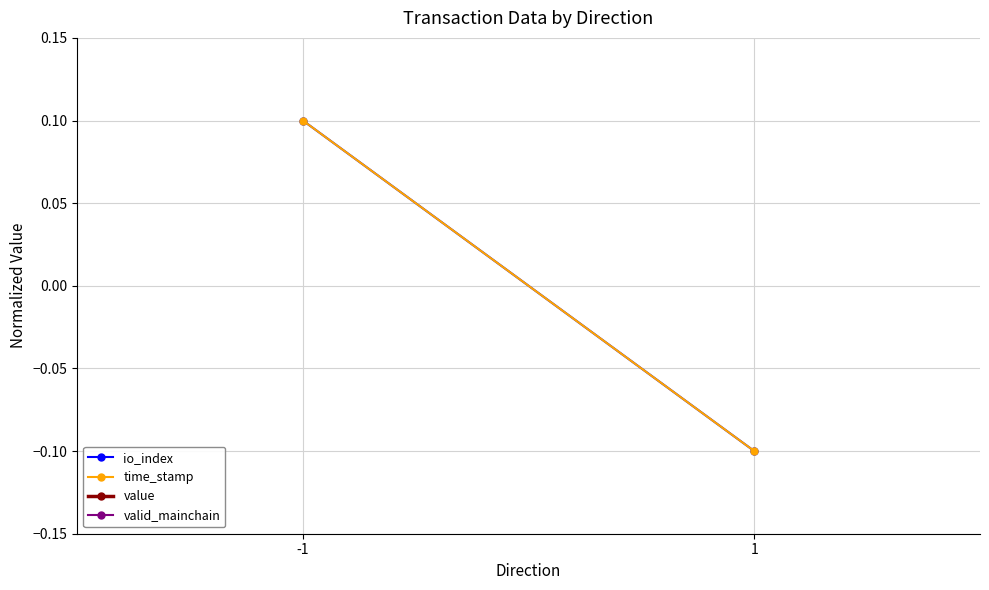

At how many categories does at least one series exceed 0?

2